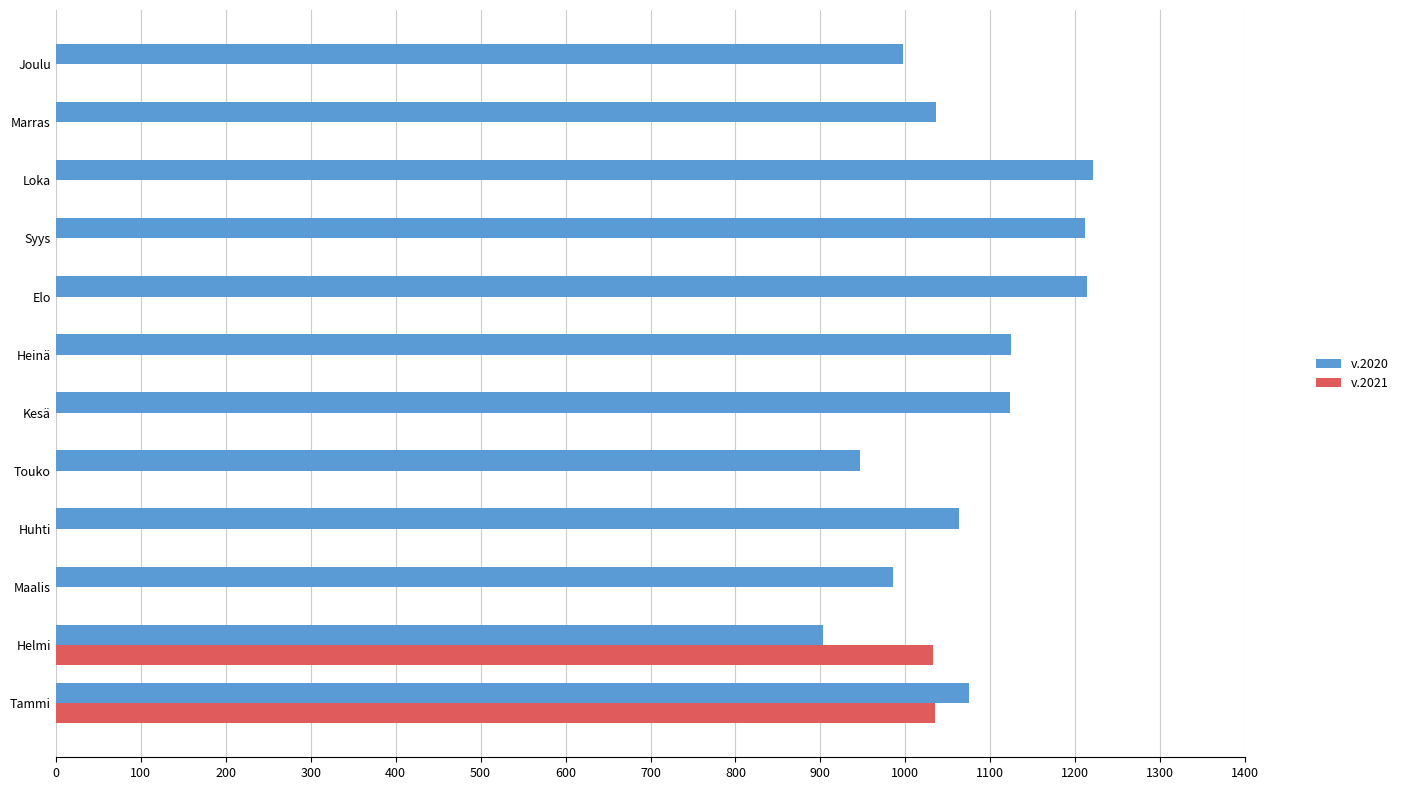

Is the value of v.2020 at Kesä greater than the value of v.2021 at Elo?

Yes